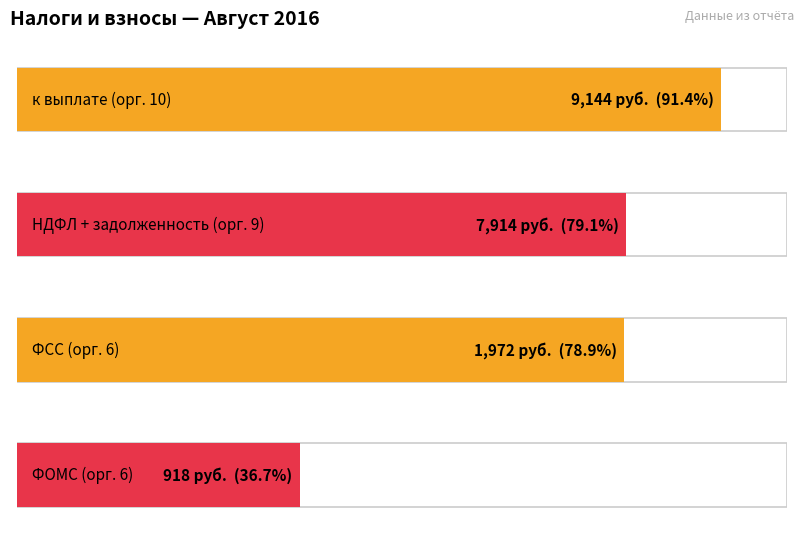

What is the greatest value displayed?

9144